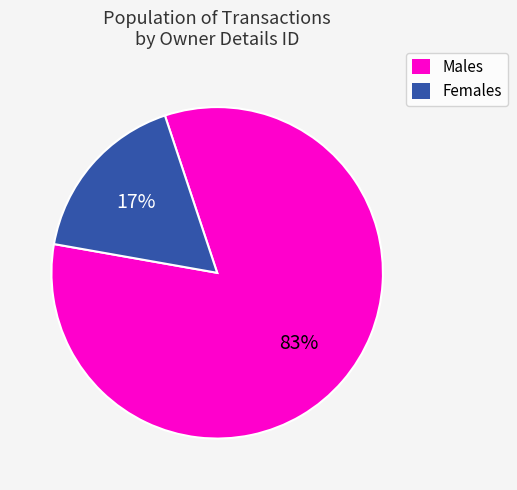

Is there a majority slice in this chart?

Yes